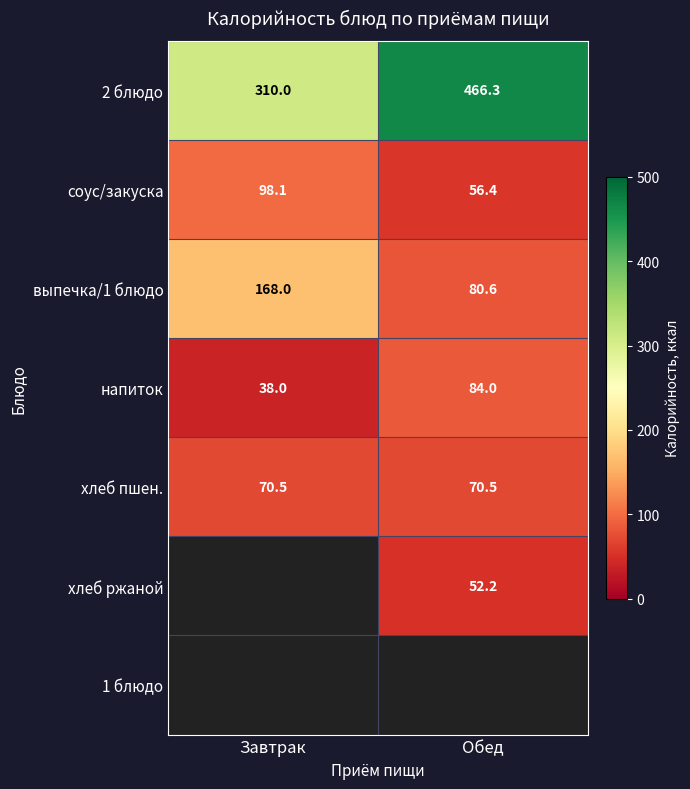

Which category has the lowest value in the выпечка/1 блюдо series?

Обед